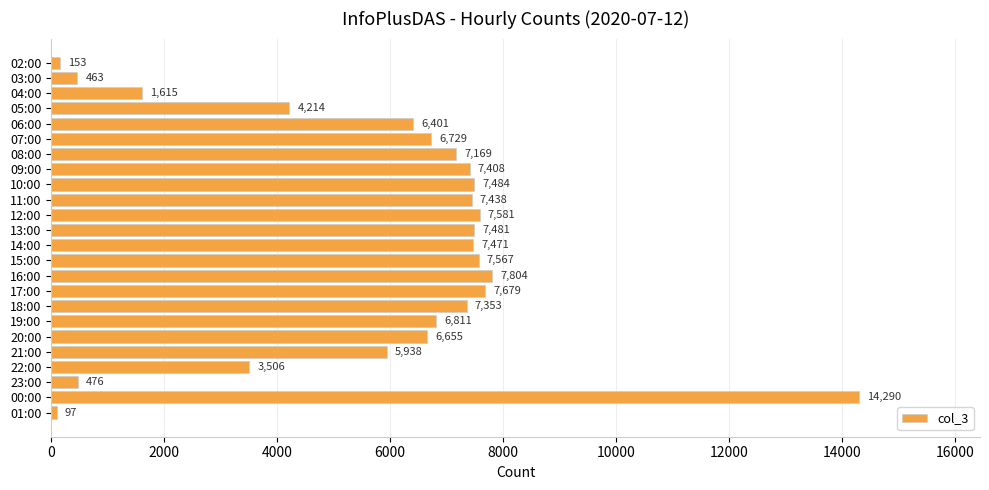

The chart shows a value of 591 at 04:00. True or false?

False